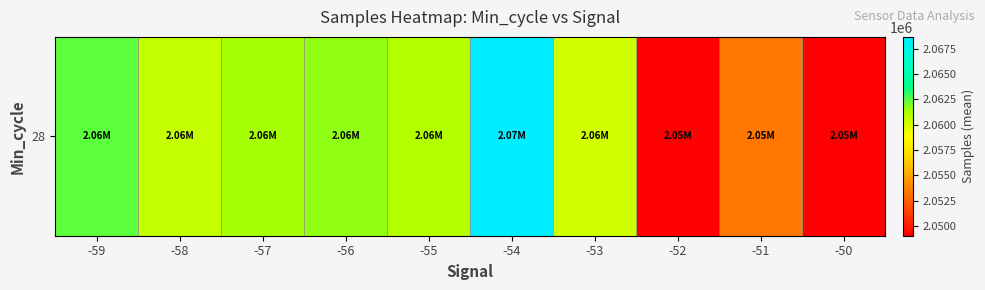

Reading left to right, what are all the values shown in this chart?

2062433.7	2060623.5	2061352.8	2061659.7	2061023.7	2068664.0	2060213.3	2049062.0	2053385.0	2049079.0